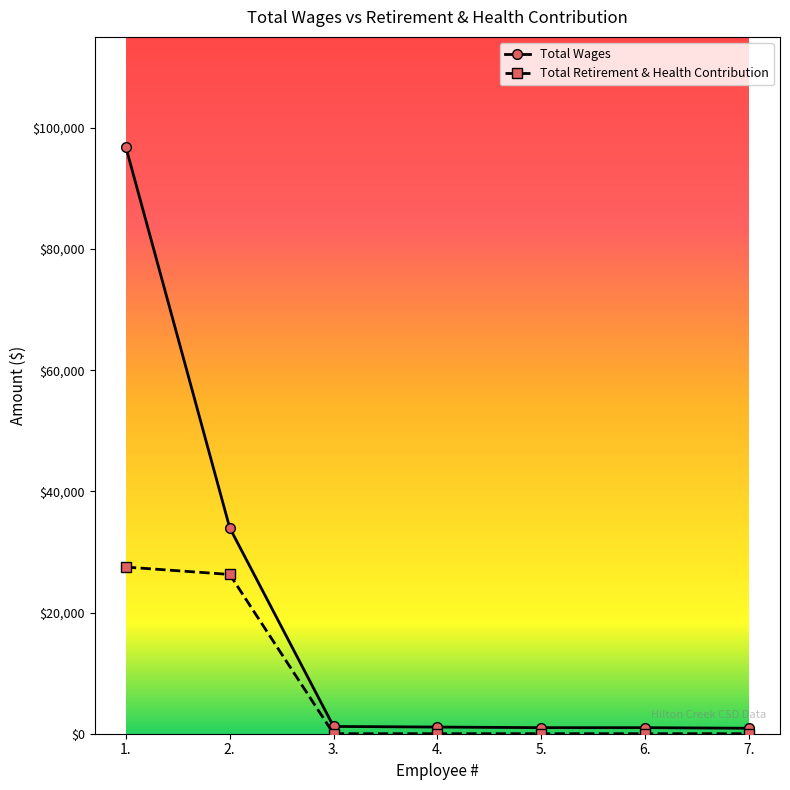

List the series in order of their peak value, lowest first.

Total Retirement & Health Contribution, Total Wages